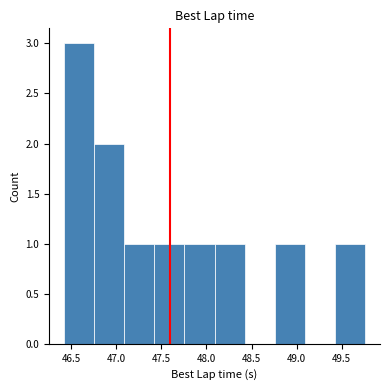

Reading left to right, list every bar in this chart as the range it spans on the x-axis followed by its height. Neither the bar edges nor the heights are printed on the chart, so give them approximately, as read against the axes.

46.40 to 46.75: 3
46.75 to 47.10: 2
47.10 to 47.40: 1
47.40 to 47.75: 1
47.75 to 48.10: 1
48.10 to 48.40: 1
48.40 to 48.75: 0
48.75 to 49.10: 1
49.10 to 49.45: 0
49.45 to 49.75: 1